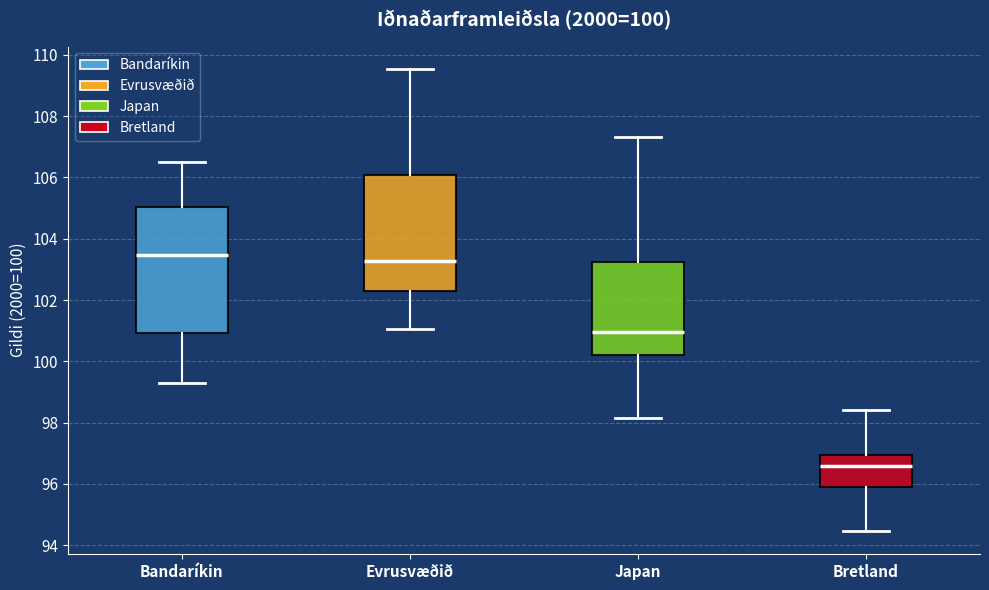

Which box's median line is the lowest?

Bretland